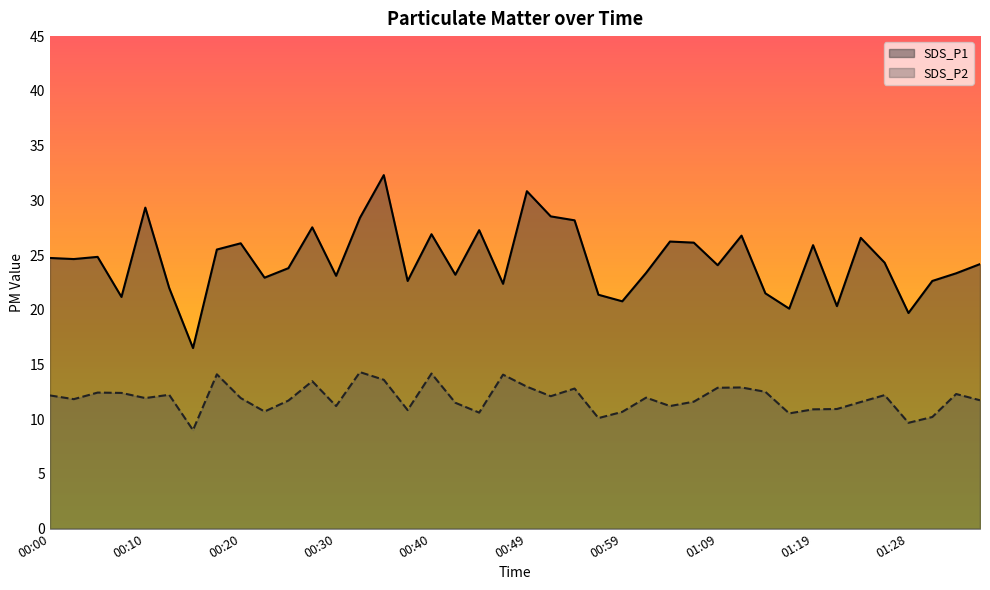

True or false: SDS_P2 and SDS_P1 intersect in this chart.

False